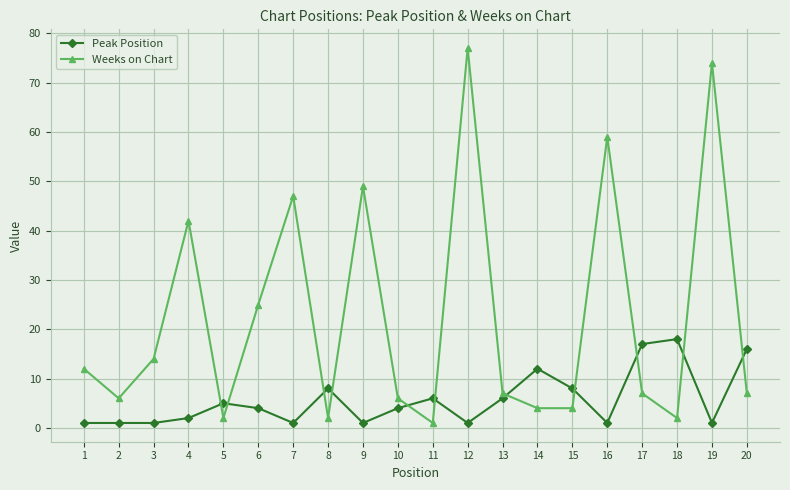

What is the approximate value of Weeks on Chart at 7, to the nearest 5?

45